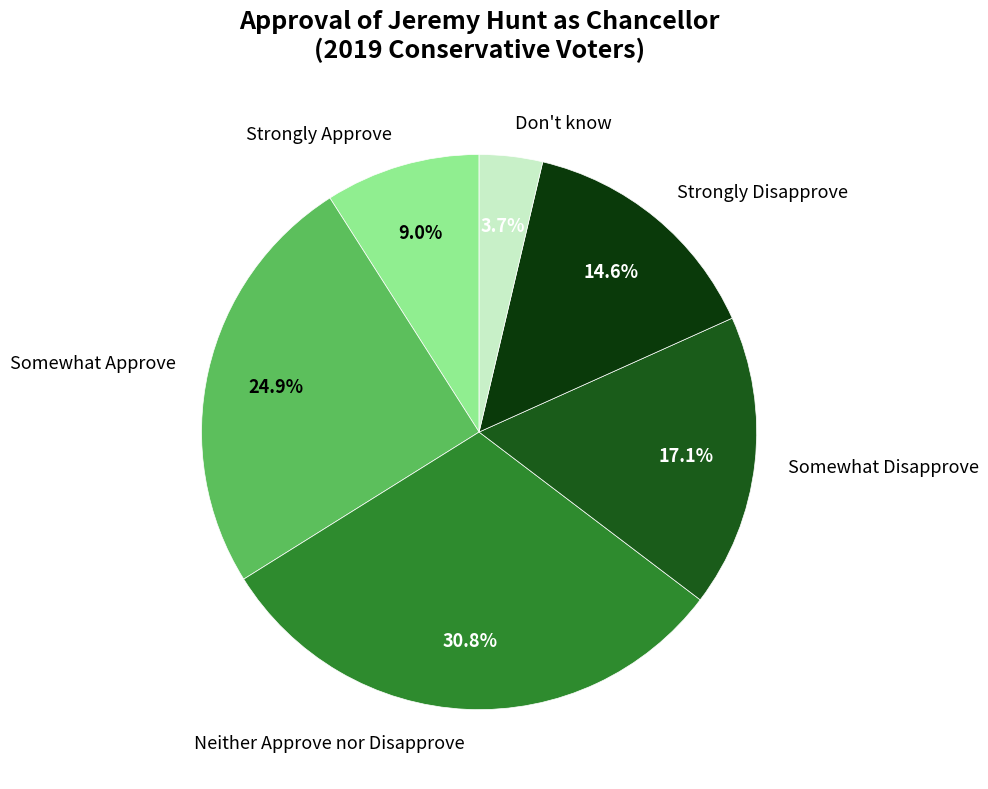

The Strongly Approve slice represents 9% of the pie. True or false?

True